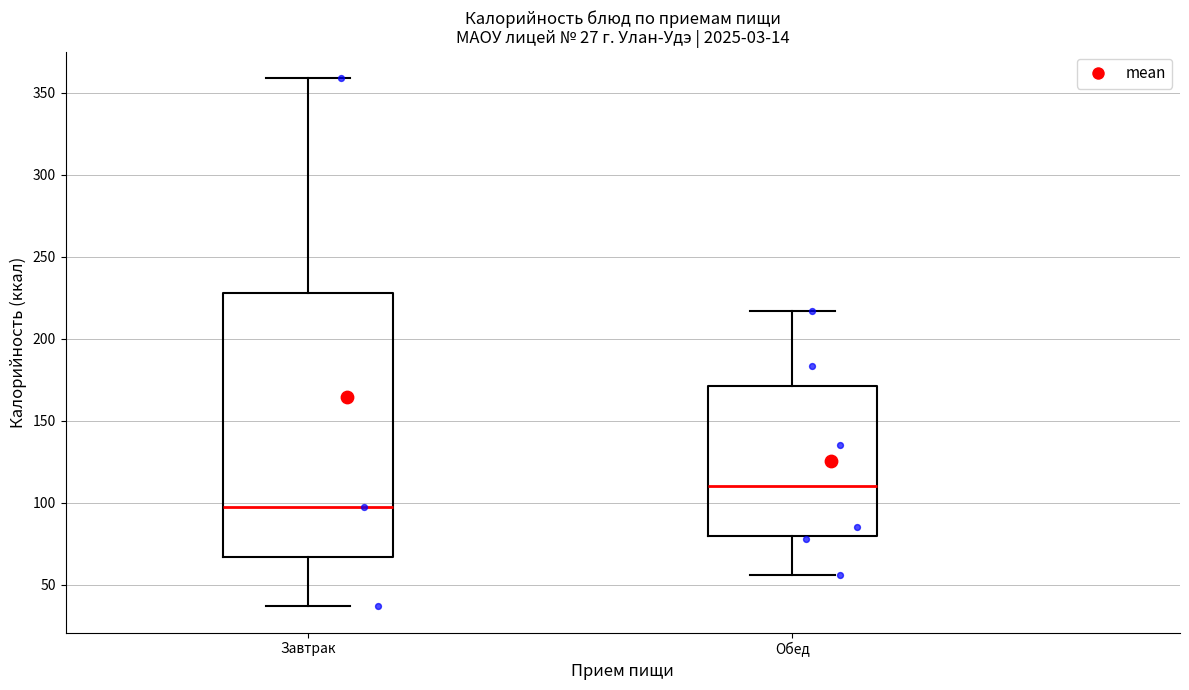

Comparing the boxes themselves (not the whiskers), which one is the tallest?

Завтрак